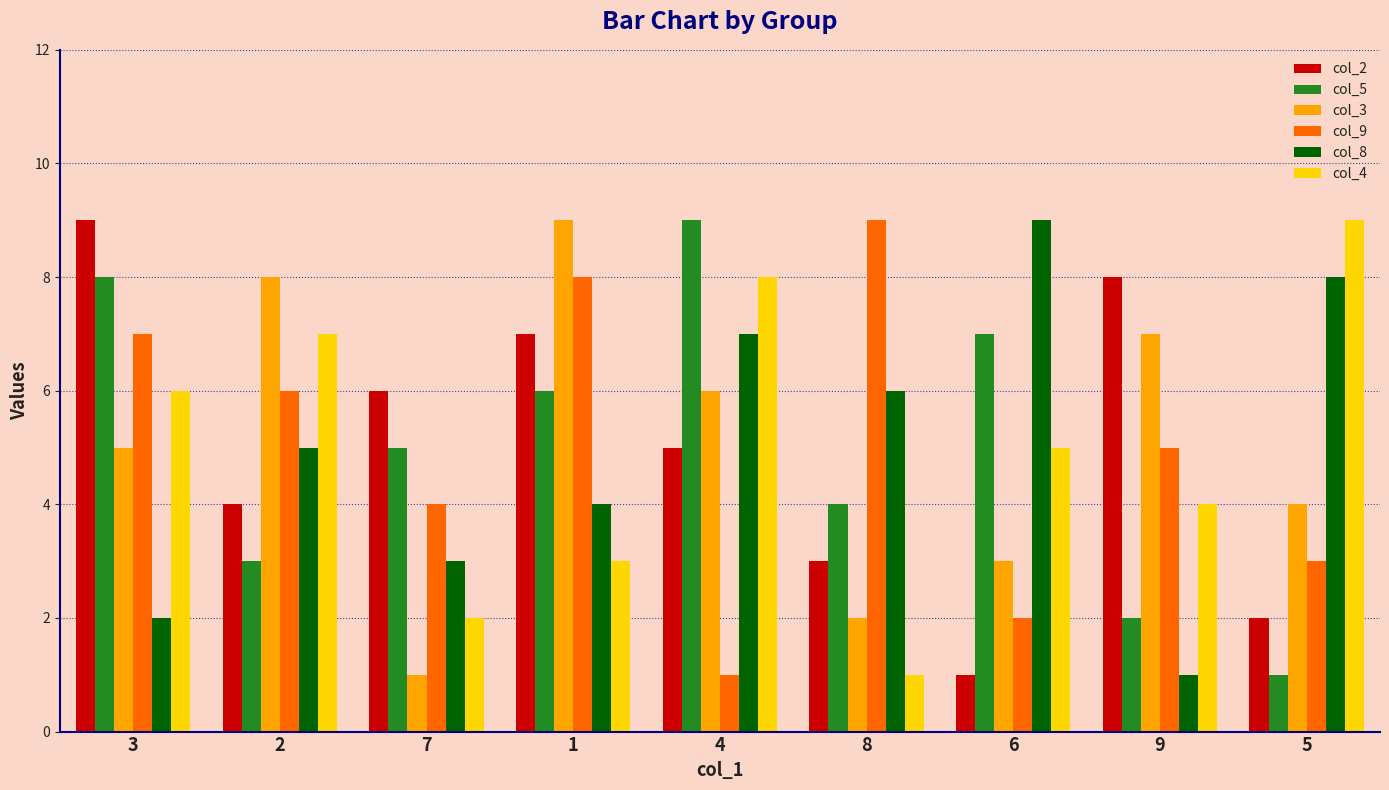

List the labels in order of col_9 value, largest first.

8, 1, 3, 2, 9, 7, 5, 6, 4